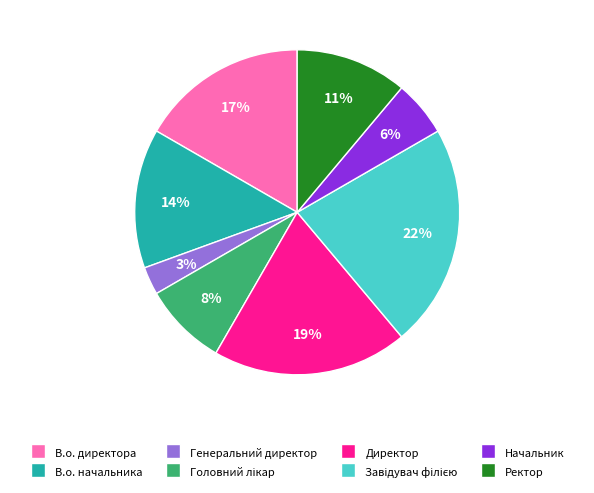

To the nearest percent, what is the difference between the largest and smallest slice percentages?

19%